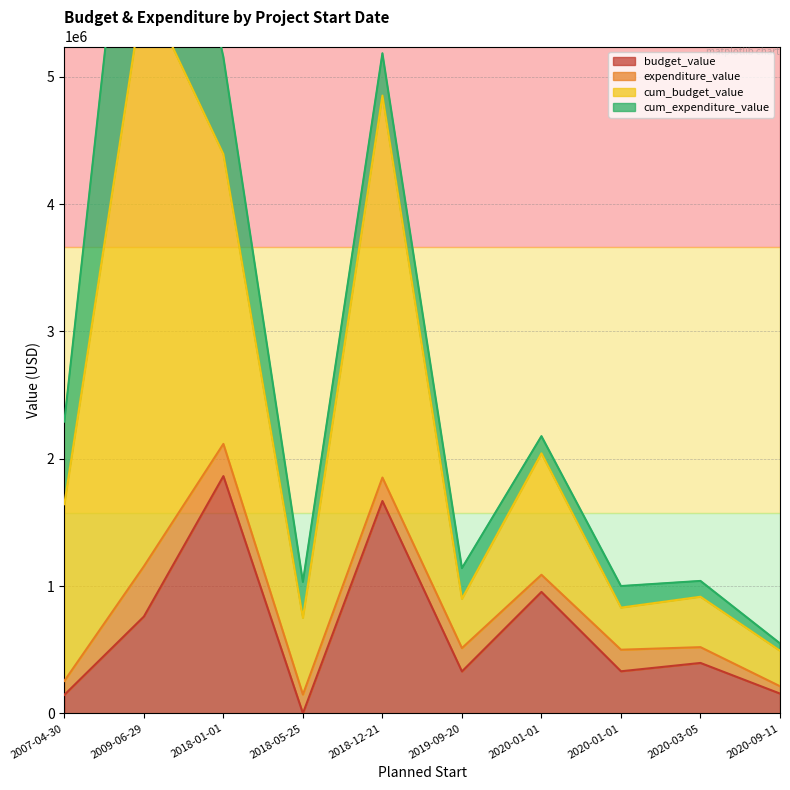

True or false: budget_value has more than 1 points higher than both neighbors.

True